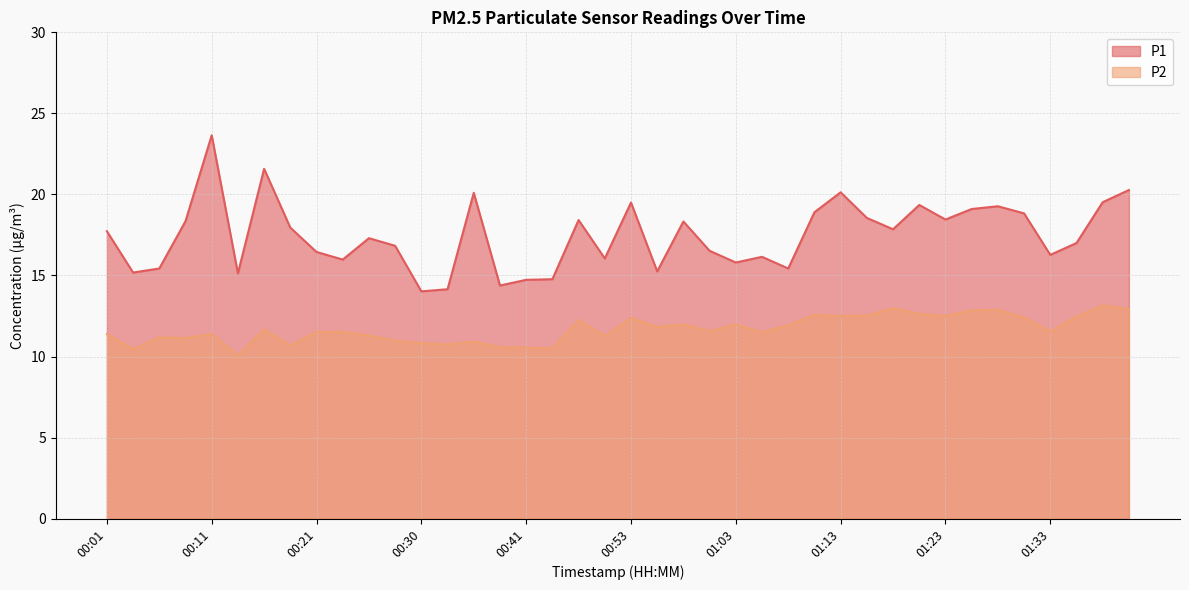

At which category does P1 reach its first local peak?

00:11